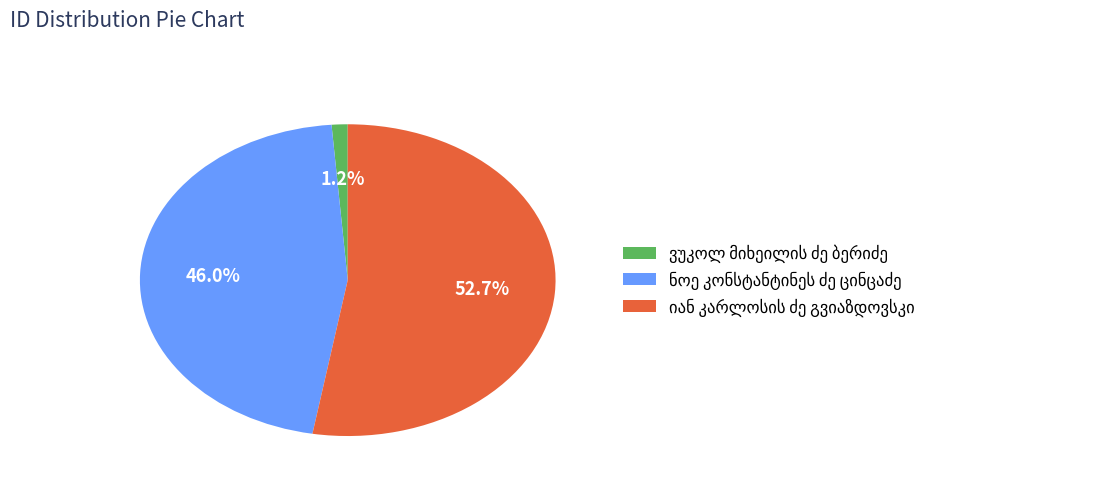

Is there any slice that represents more than half of the pie?

Yes